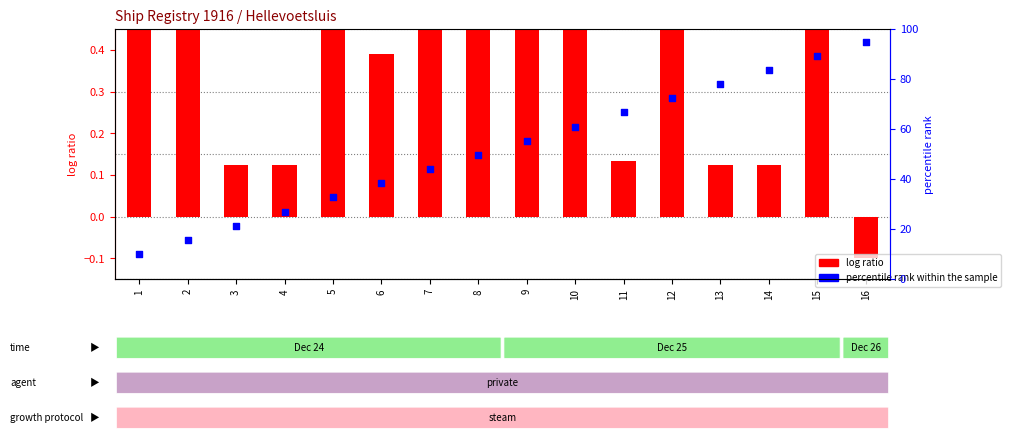

Is the value of log ratio at 8 greater than the value of percentile rank within the sample at 7?

No